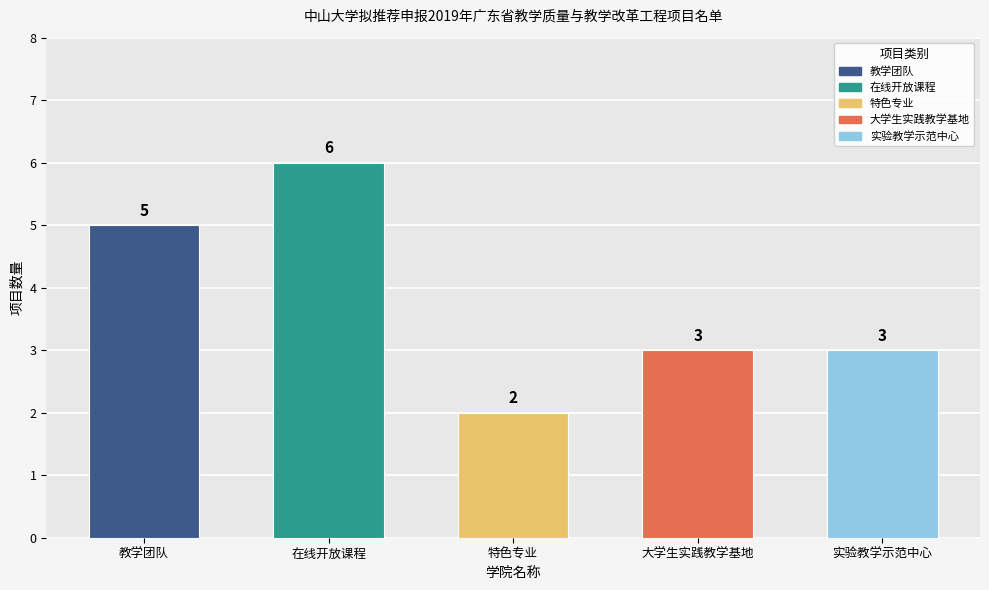

Approximately how many times larger is the value at 实验教学示范中心 compared to 特色专业?

1.5